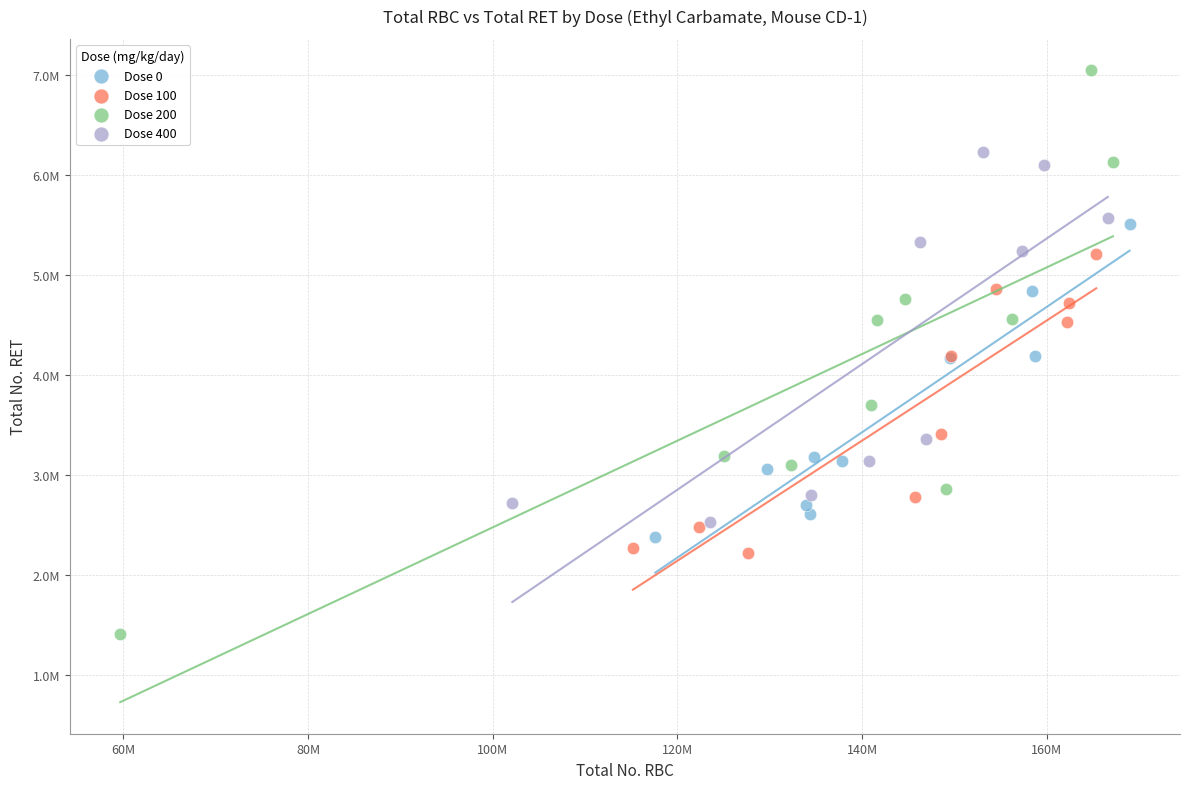

What are all the series names shown in the legend?

Dose 0, Dose 100, Dose 200, Dose 400